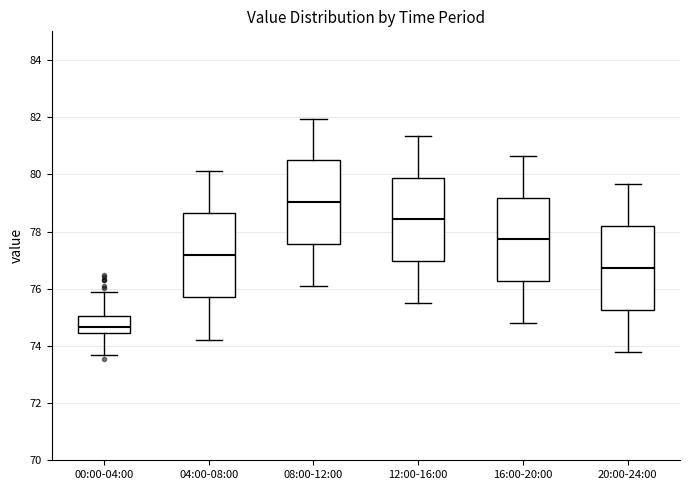

Reading left to right, transcribe this box plot: for each box, give where its median line is, the range the box spans, and where its two whiskers end, as read against the y-axis. The values are not printed on the chart, so give them approximately, as read against the axis.

00:00-04:00: median 74.6, box 74.4 to 75.0, whiskers 73.6 to 75.8
04:00-08:00: median 77.2, box 75.8 to 78.6, whiskers 74.2 to 80.2
08:00-12:00: median 79.0, box 77.6 to 80.4, whiskers 76.2 to 82.0
12:00-16:00: median 78.4, box 77.0 to 79.8, whiskers 75.6 to 81.4
16:00-20:00: median 77.8, box 76.2 to 79.2, whiskers 74.8 to 80.6
20:00-24:00: median 76.8, box 75.2 to 78.2, whiskers 73.8 to 79.6